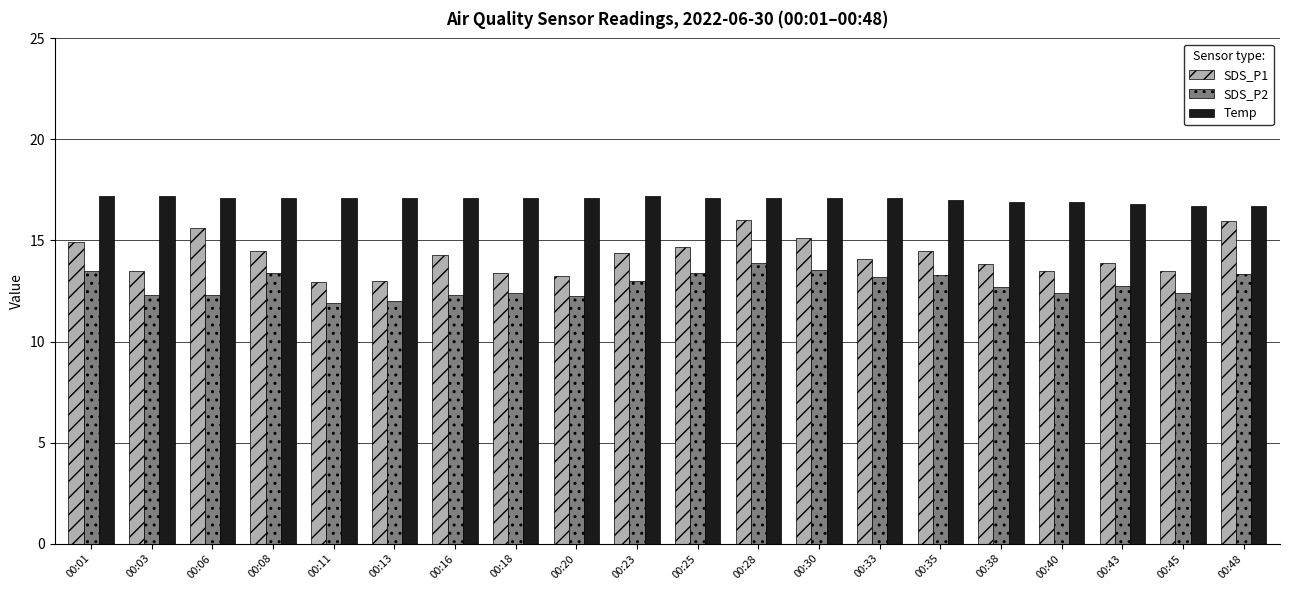

What is the minimum value shown in the chart?

11.9